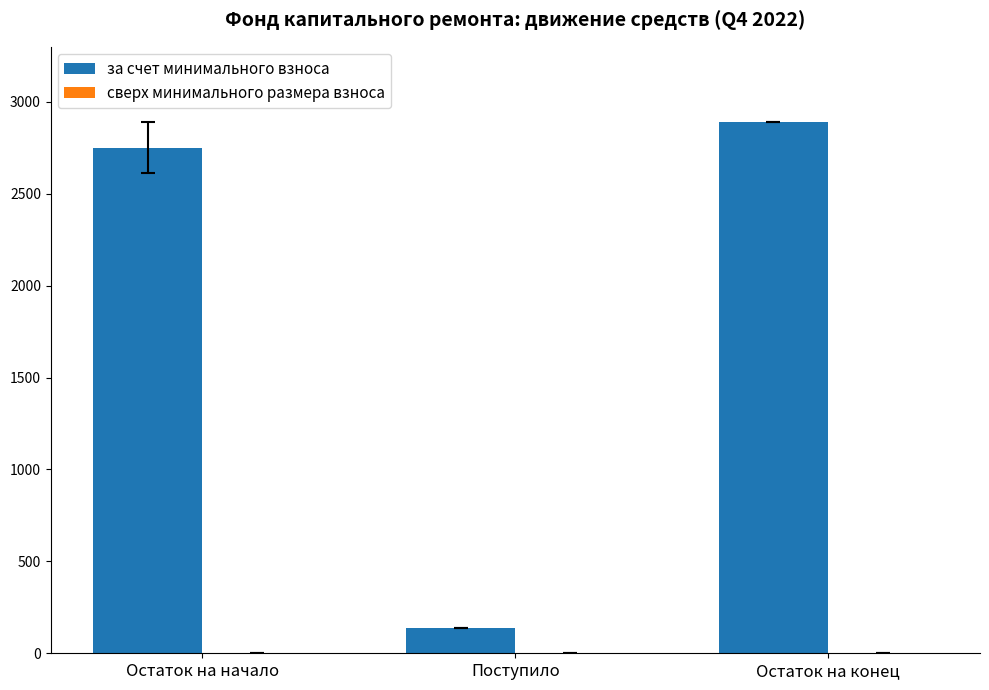

How many series are shown in this chart?

1